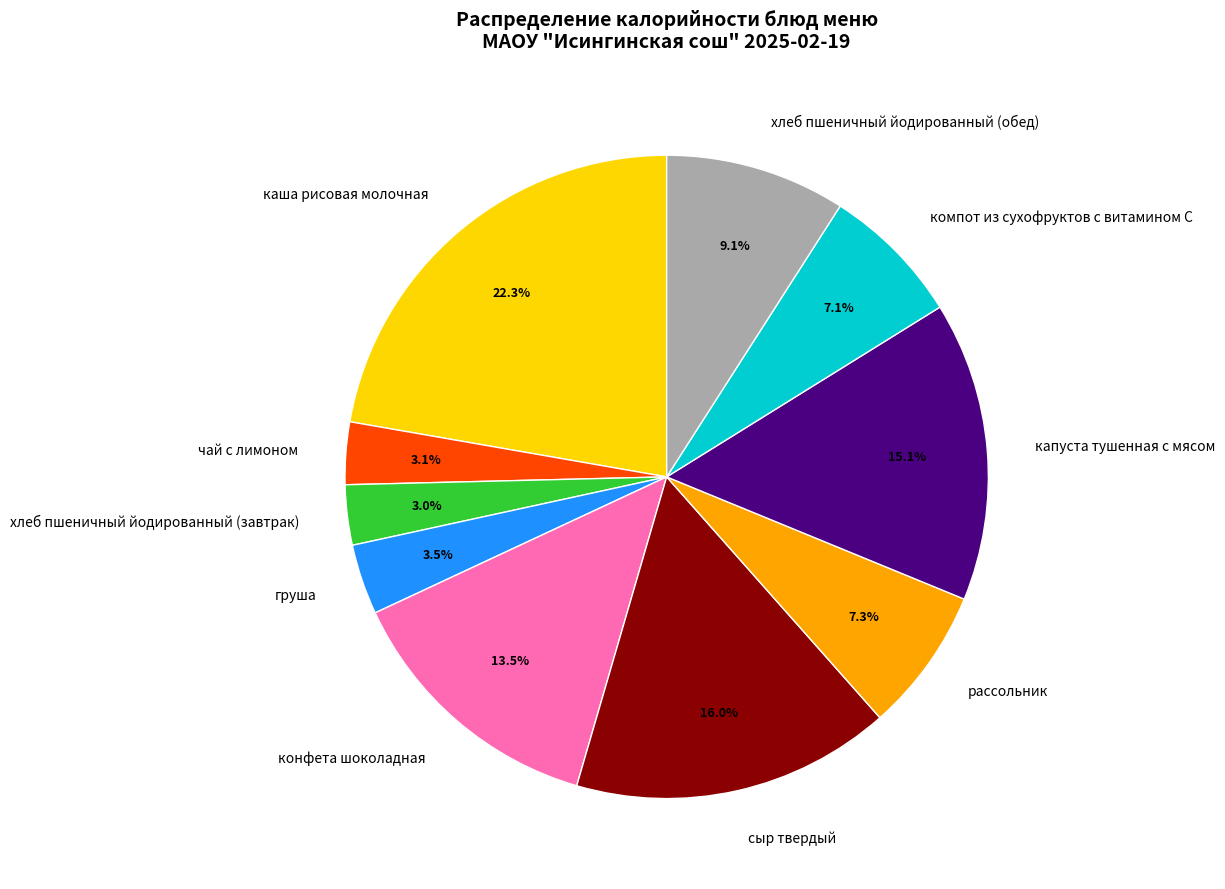

Is there any slice that represents more than half of the pie?

No